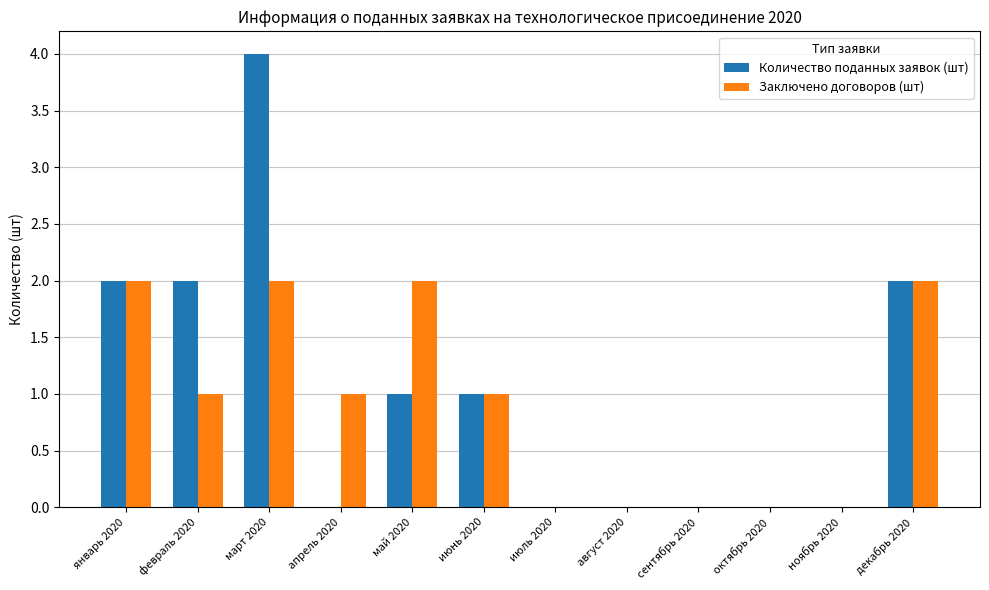

Which series changed the most between январь 2020 and февраль 2020?

Заключено договоров (шт)